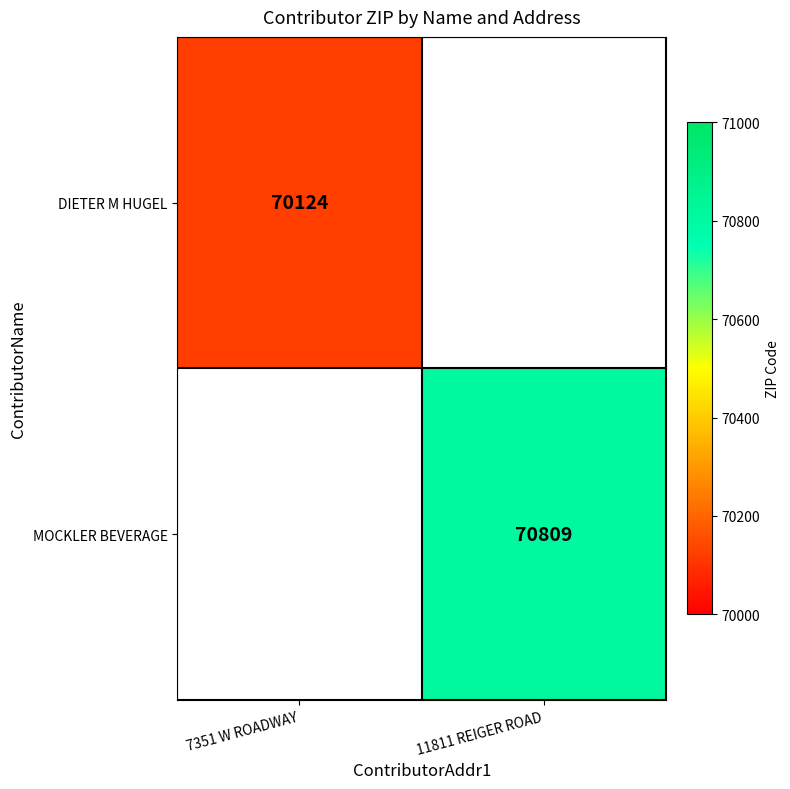

The MOCKLER BEVERAGE series shows 48878.7 at 11811 REIGER ROAD. True or false?

False